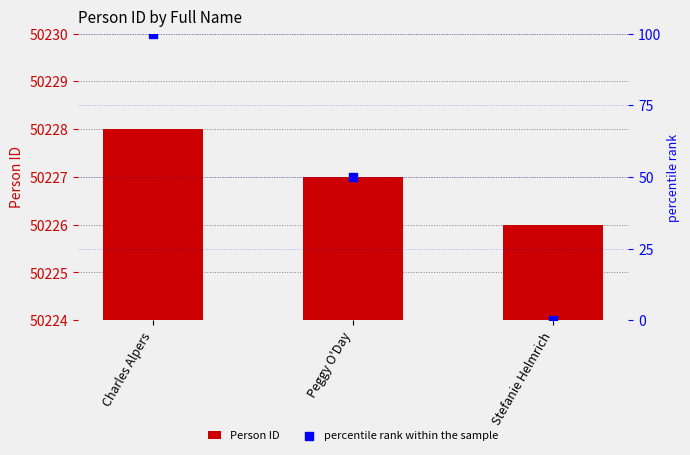

Which series contains the highest Y value?

Person ID